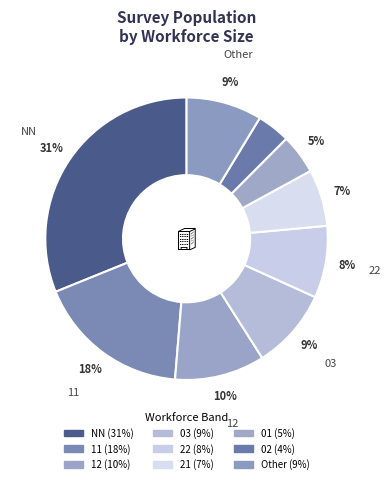

Is there a majority slice in this chart?

No